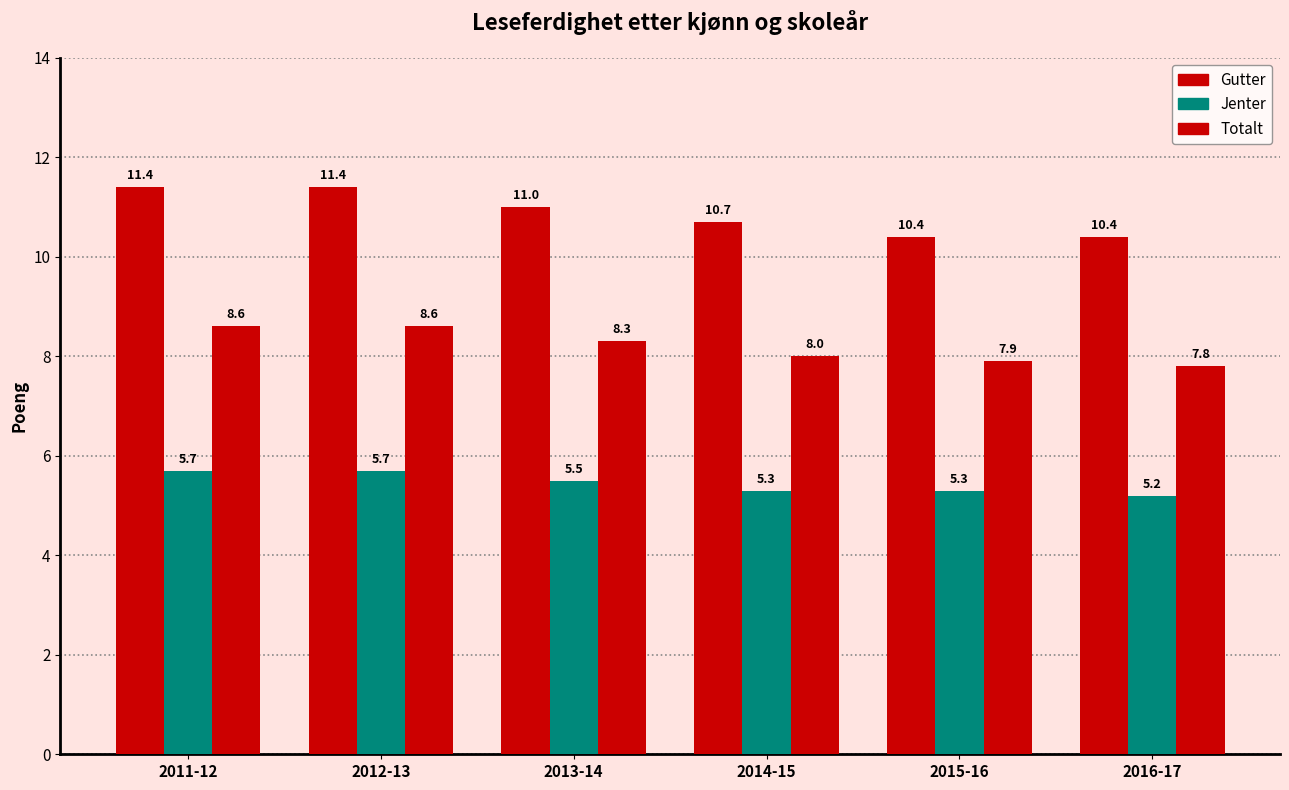

Does the chart contain stacked bars?

No